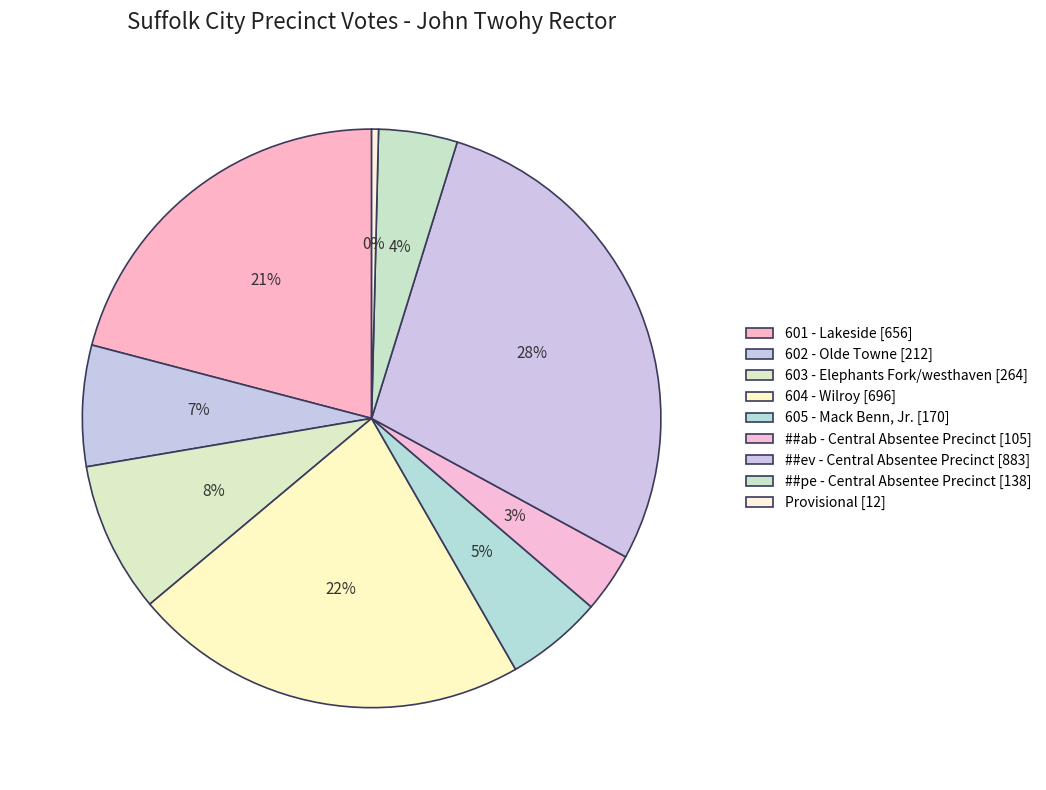

Does Provisional represent more than half of the total?

No